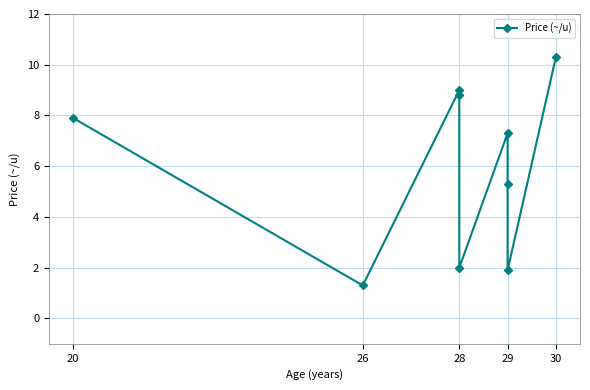

At which category does the chart reach its minimum across all series?

26